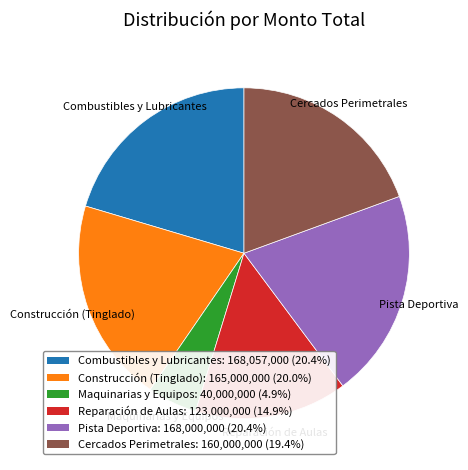

Does any single category account for the majority?

No